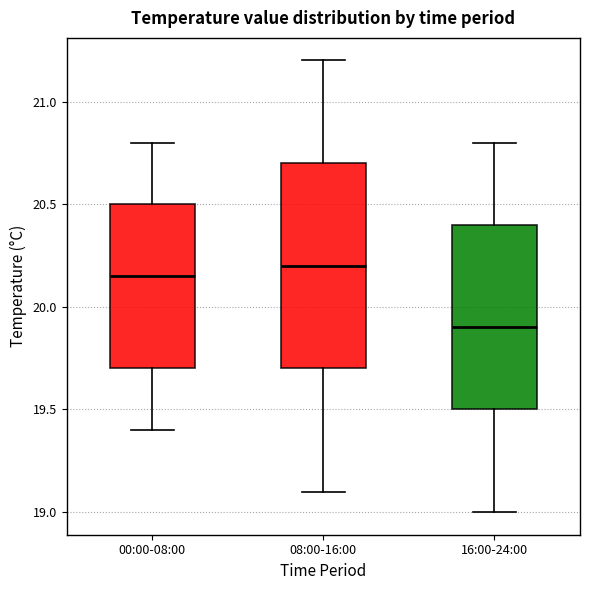

Where does the median line of the box for 08:00-16:00 sit on the y-axis? The values are not printed on the chart, so give them approximately, as read against the axis.

20.20